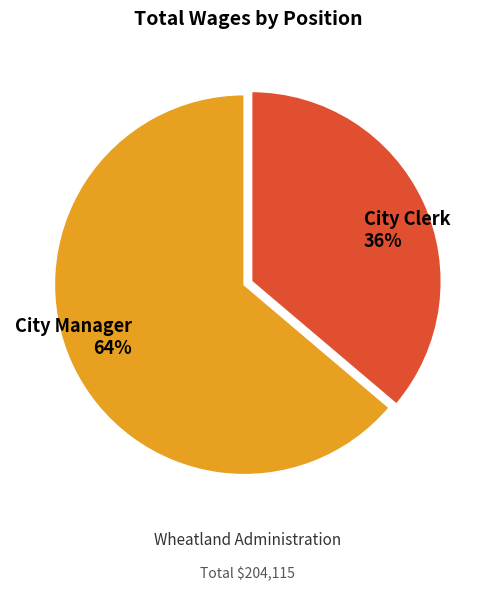

Does City Manager account for over 50% of the chart?

Yes